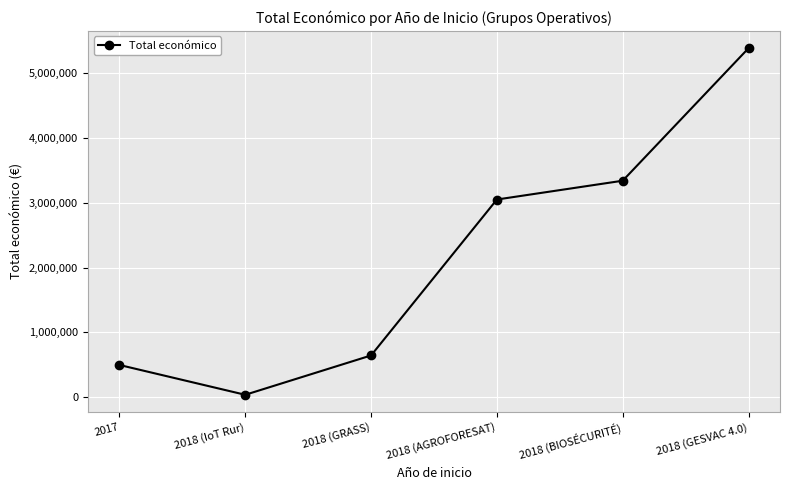

What is the sum of all values?

12953313